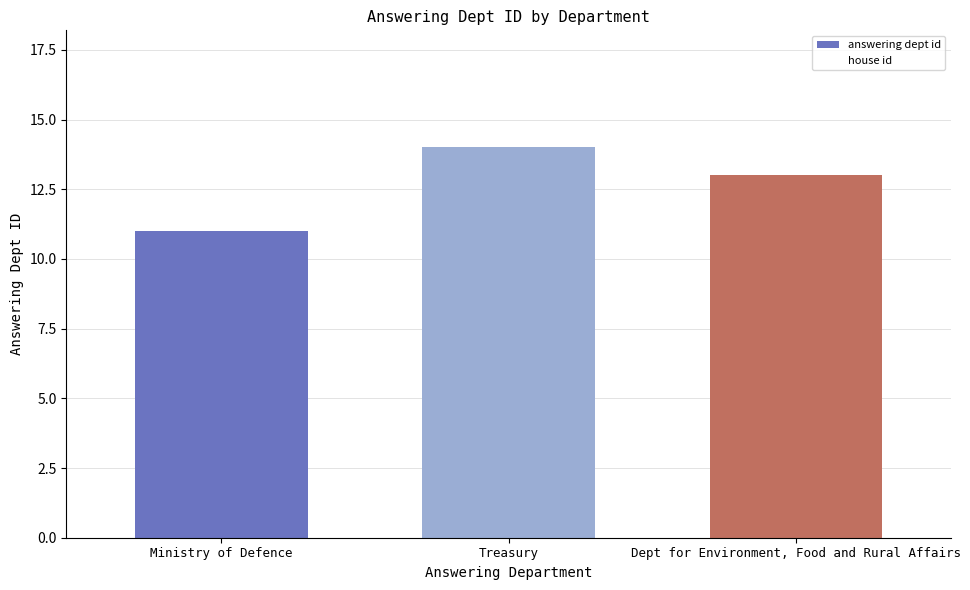

The value of answering dept id at Treasury is 14. True or false?

True